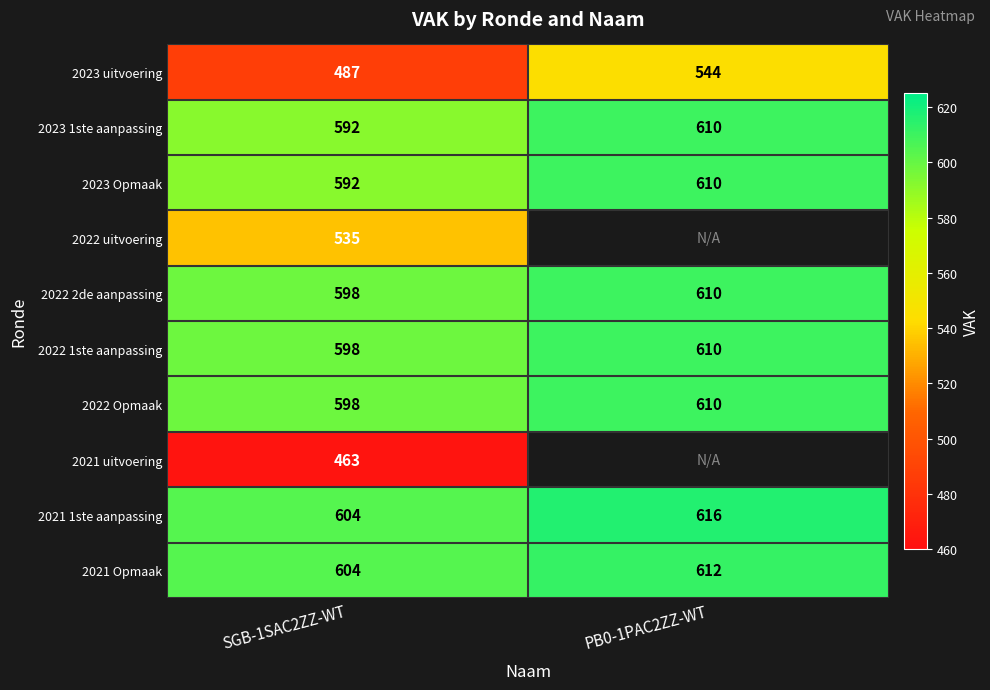

What is the difference between the 2021 1ste aanpassing values at PB0-1PAC2ZZ-WT and SGB-1SAC2ZZ-WT?

12